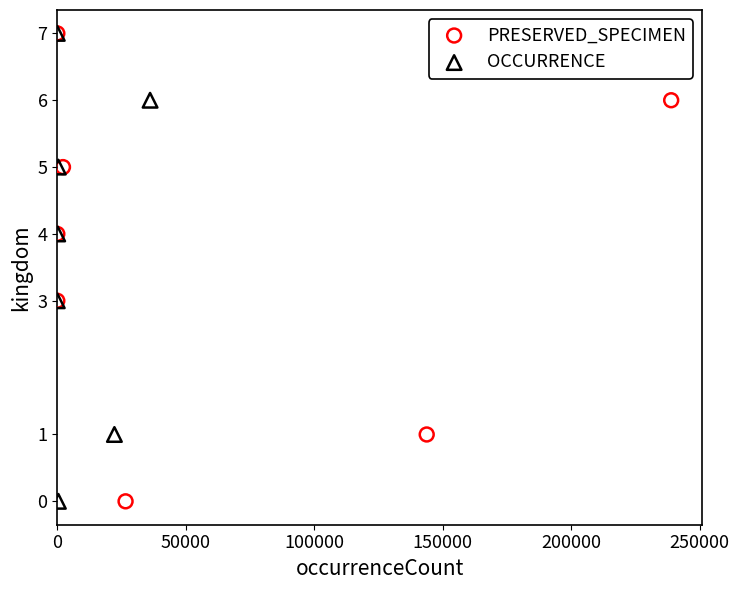

What are all the series names shown in the legend?

PRESERVED_SPECIMEN, OCCURRENCE